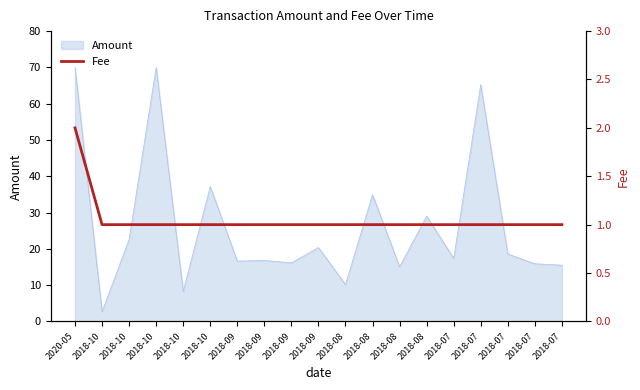

What is the label of the 19th point from the right?

2020-05